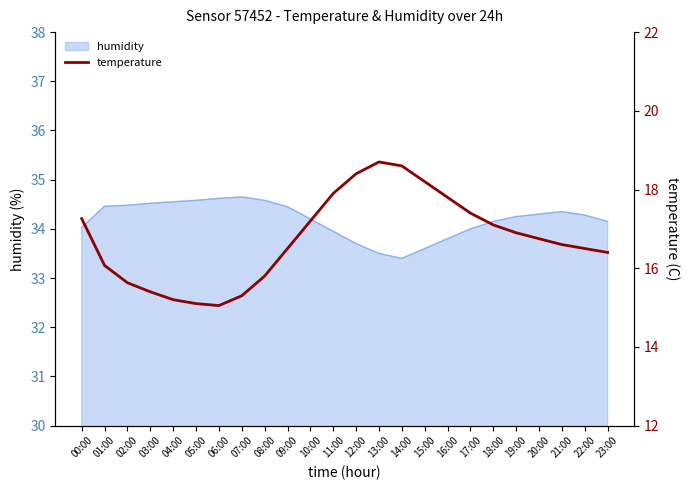

True or false: the data shows 17.3 at 00:00.

True